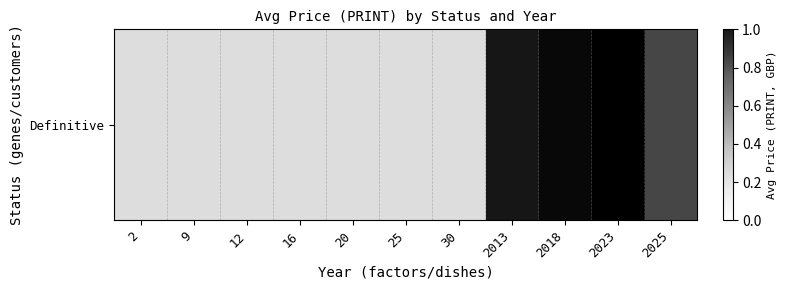

What is the difference between the maximum and minimum values?

0.9